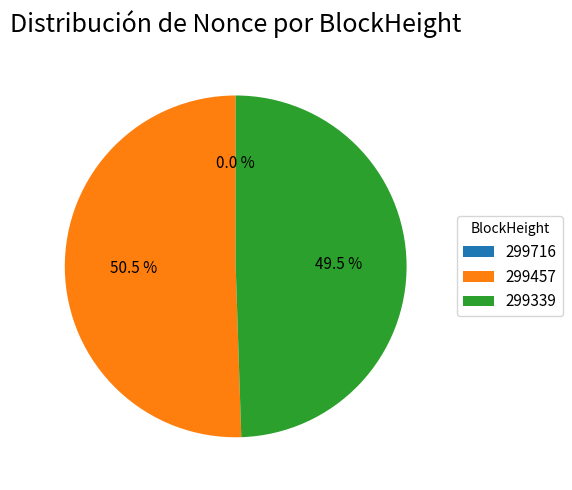

Does 299339 account for over 50% of the chart?

No